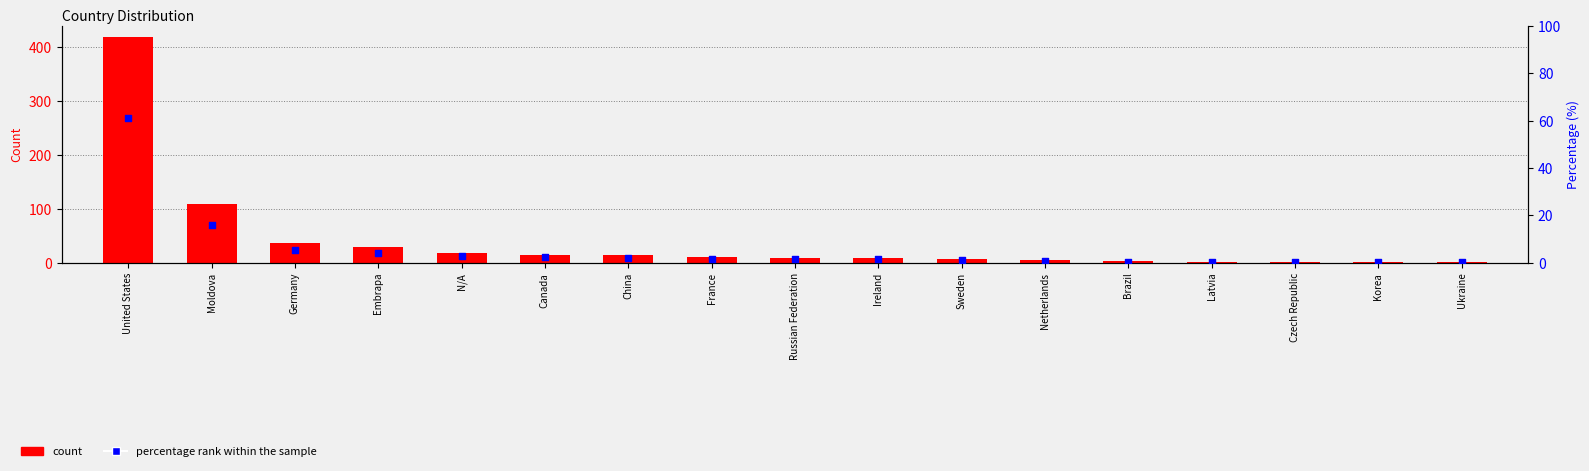

What are all the series names shown in the legend?

count, percentage rank within the sample